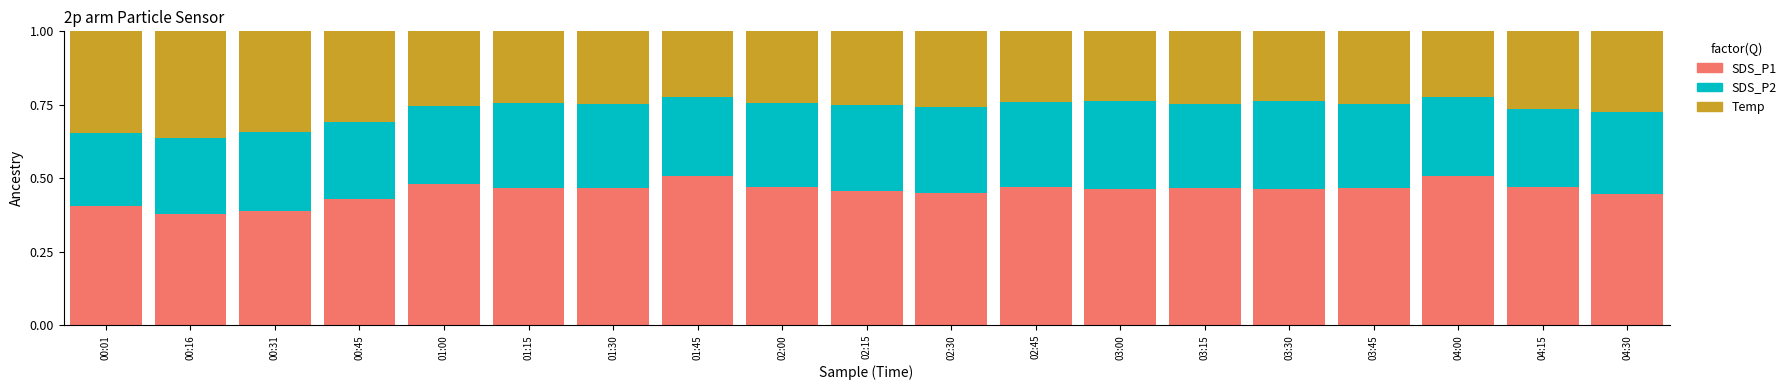

What are all the series names shown in the legend?

SDS_P1, SDS_P2, Temp